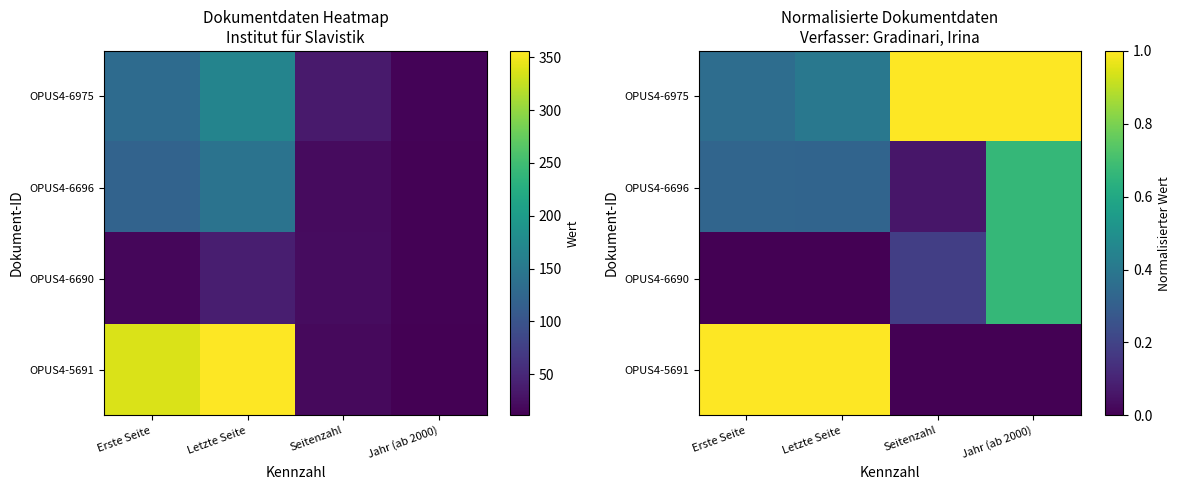

What is the average value of the OPUS4-6975 series?

0.7